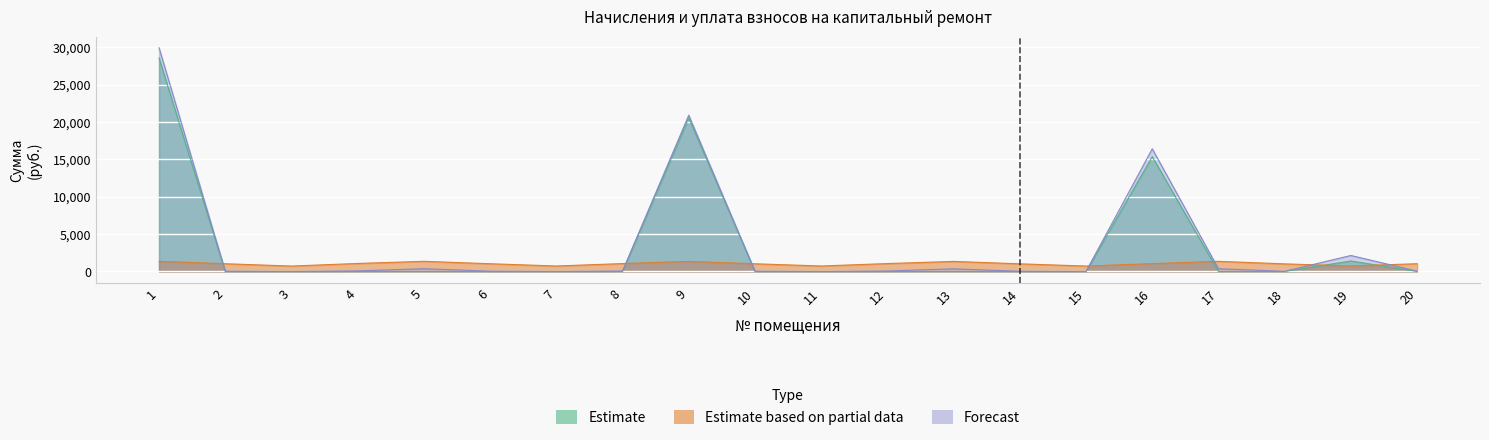

Which series has the widest spread of values?

Forecast